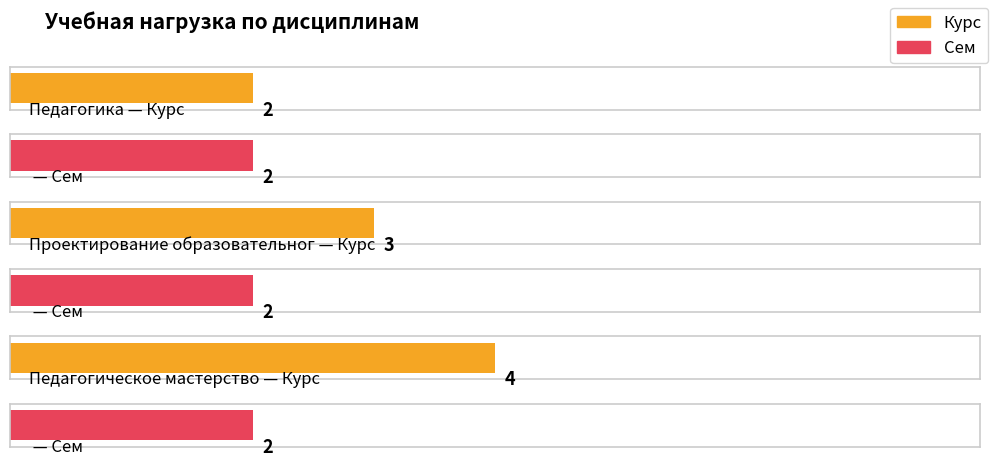

How many Курс values are between 2 and 4?

3